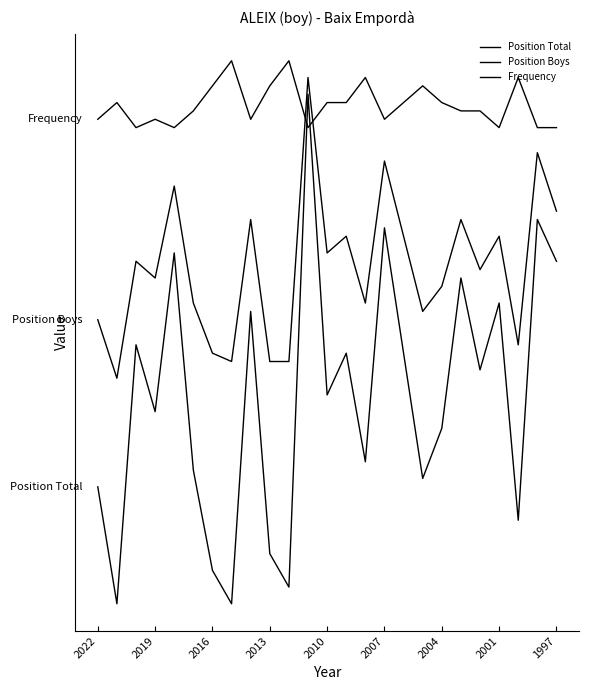

Does the chart display data point markers on the line(s)?

No